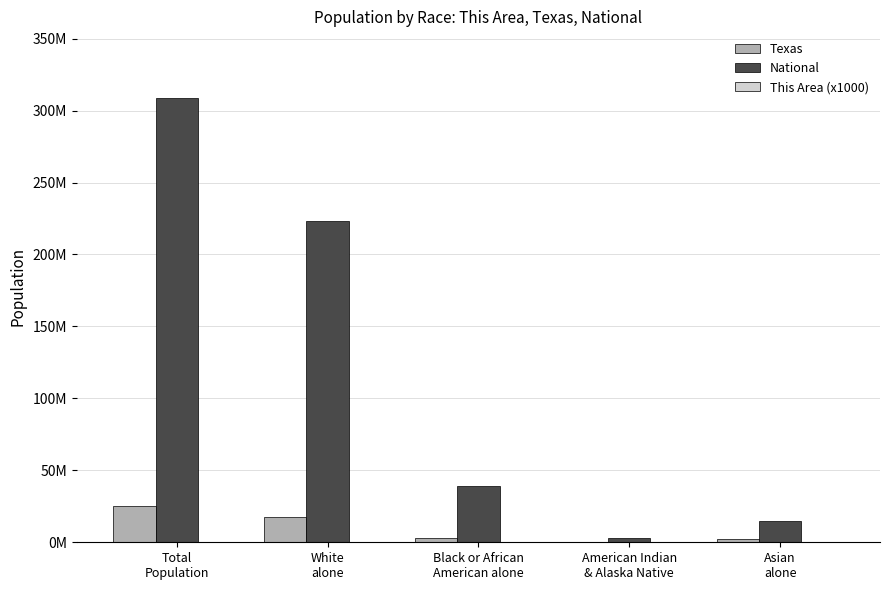

Which category has the lowest value across all series?

Asian
alone